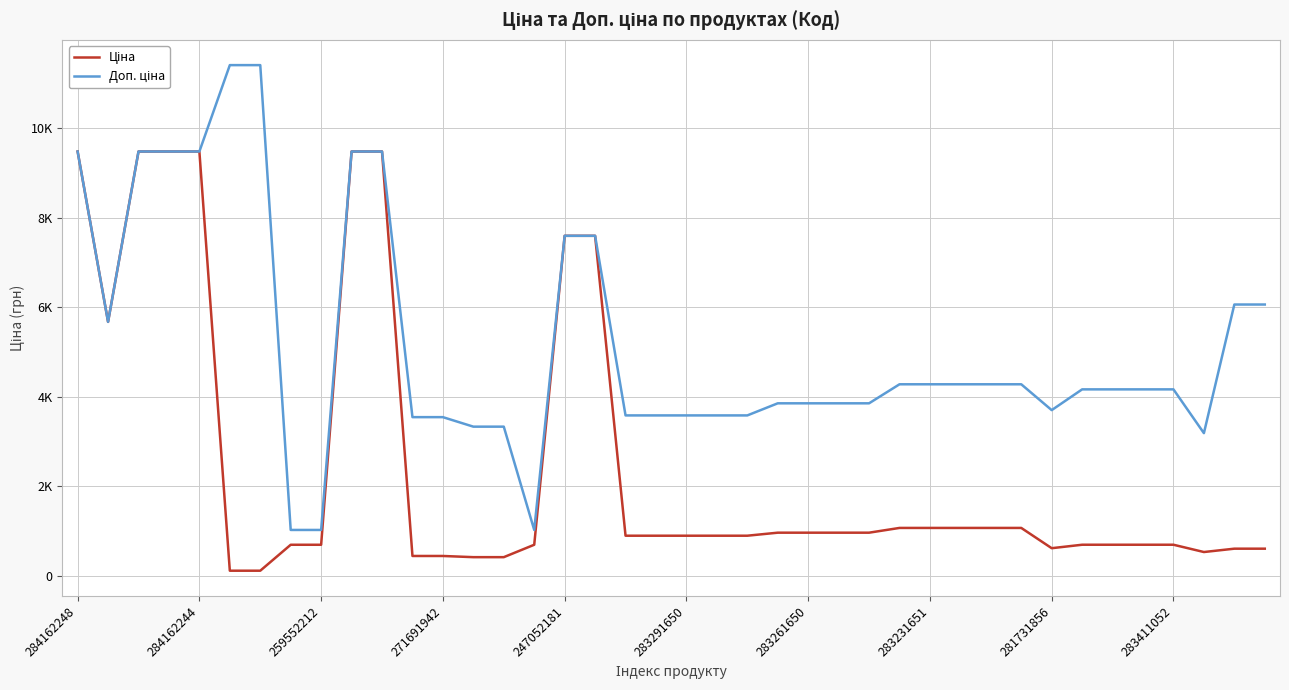

True or false: Доп. ціна and Ціна cross at least once.

False